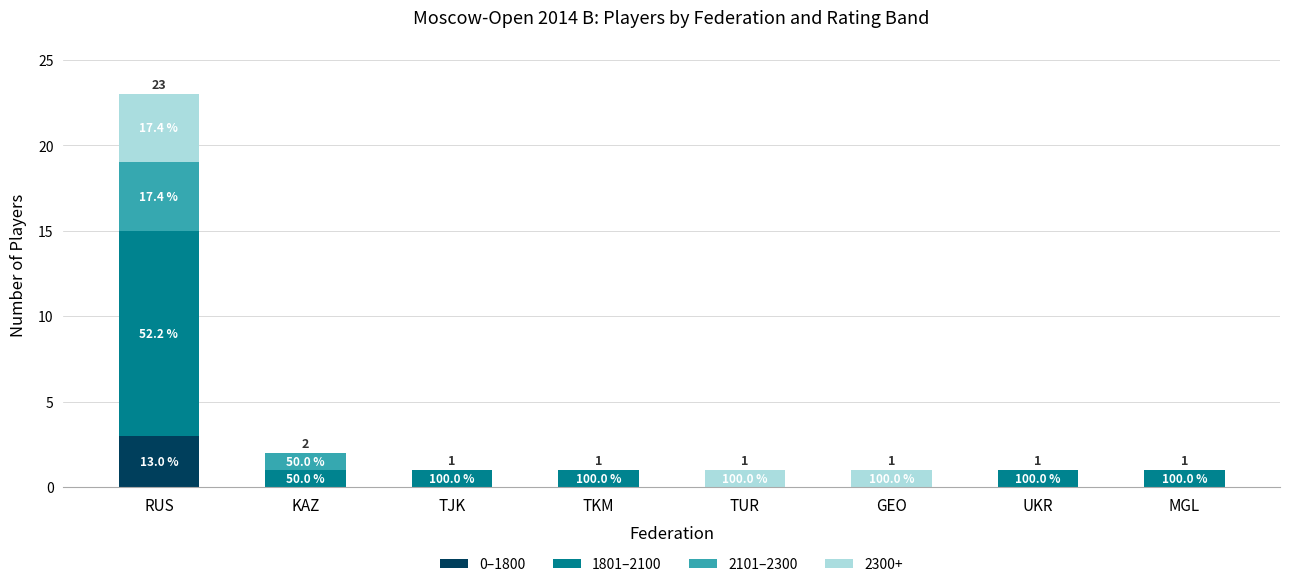

What is the label of the 3rd bar from the left?

TJK